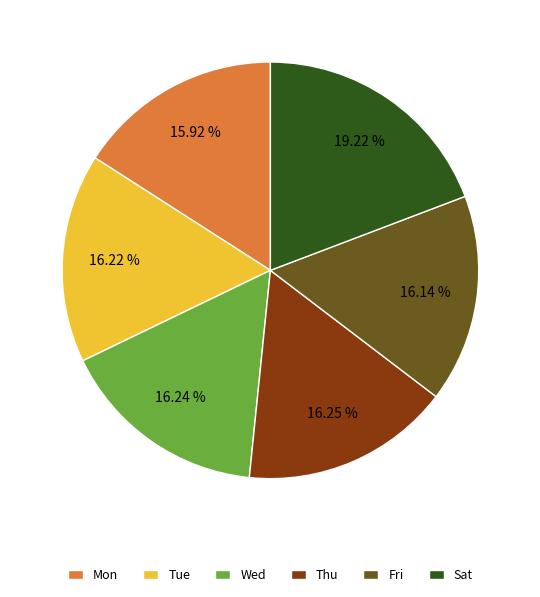

How many segments does this pie chart have?

6